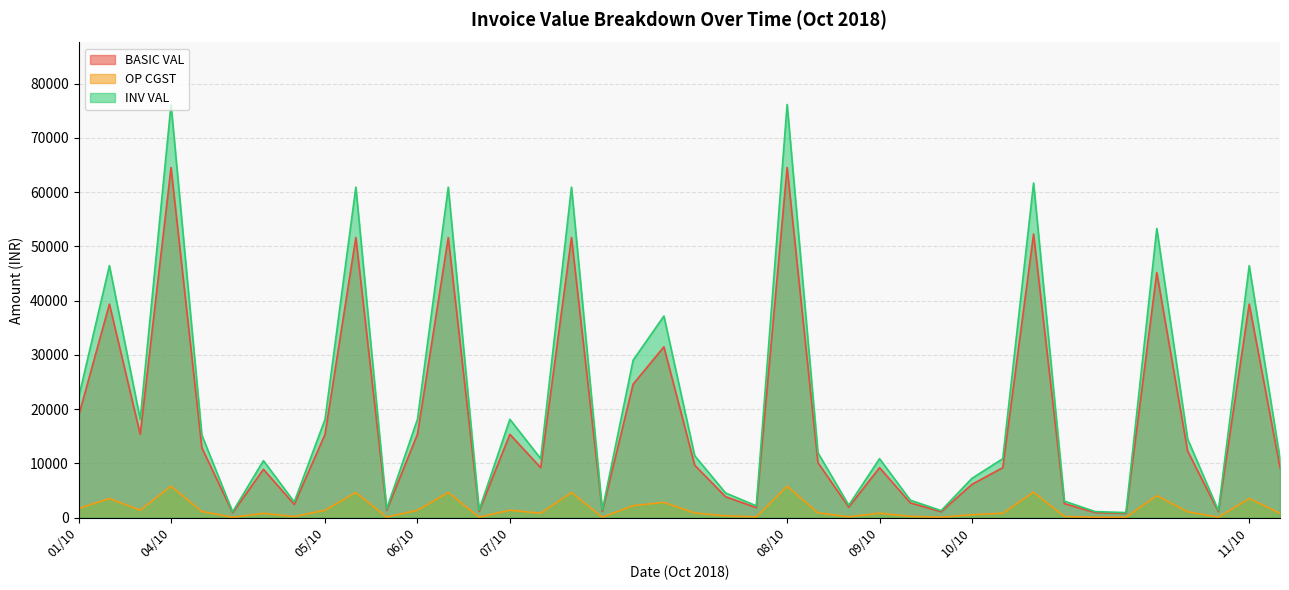

True or false: INV VAL and BASIC VAL cross at least once.

False